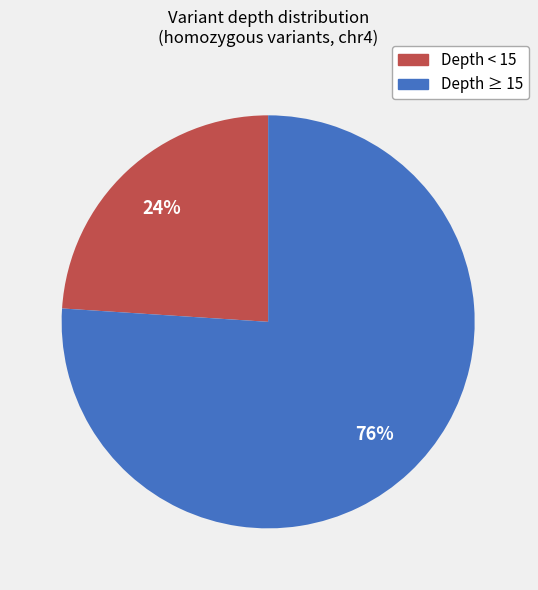

Is there a majority slice in this chart?

Yes